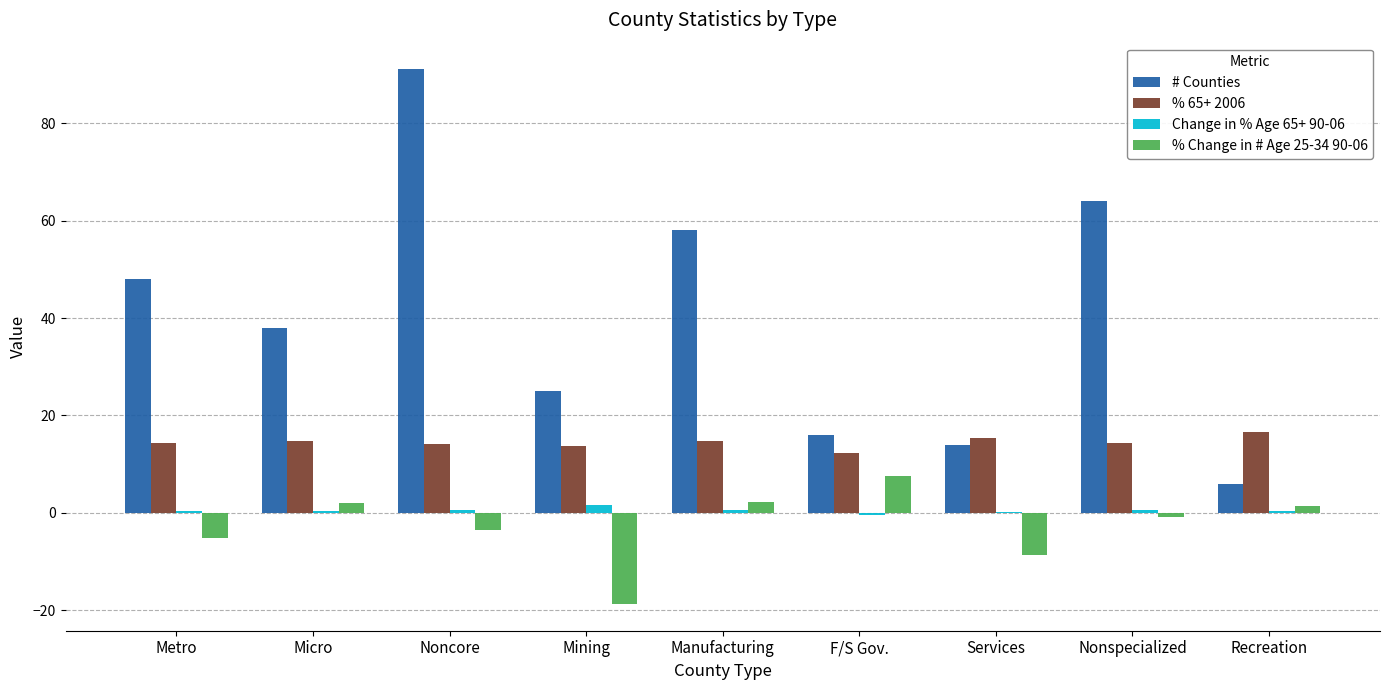

Is it true that % Change in # Age 25-34 90-06 equals -3.5 at Noncore?

True